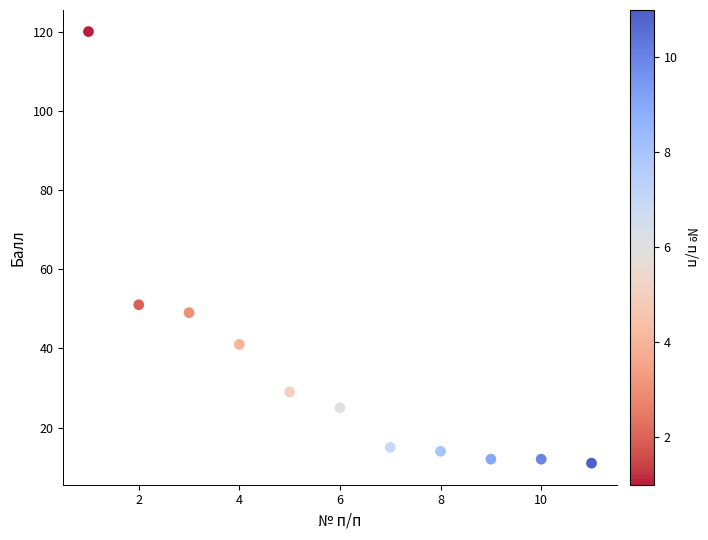

What is the average X value?

6